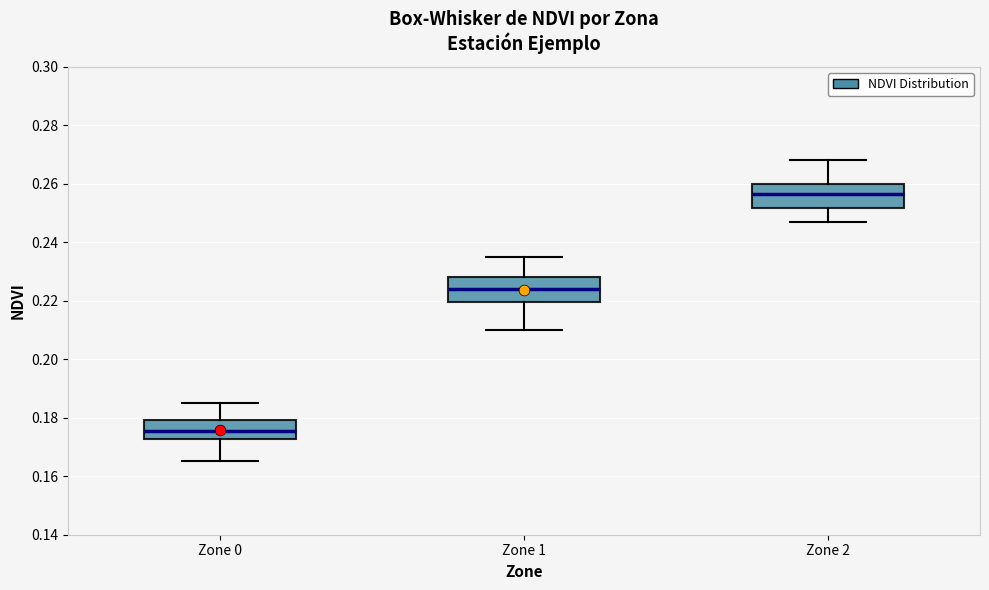

Reading left to right, transcribe this box plot: for each box, give where its median line is, the range the box spans, and where its two whiskers end, as read against the y-axis. The values are not printed on the chart, so give them approximately, as read against the axis.

Zone 0: median 0.176, box 0.172 to 0.180, whiskers 0.166 to 0.186
Zone 1: median 0.224, box 0.220 to 0.228, whiskers 0.210 to 0.236
Zone 2: median 0.256, box 0.252 to 0.260, whiskers 0.248 to 0.268